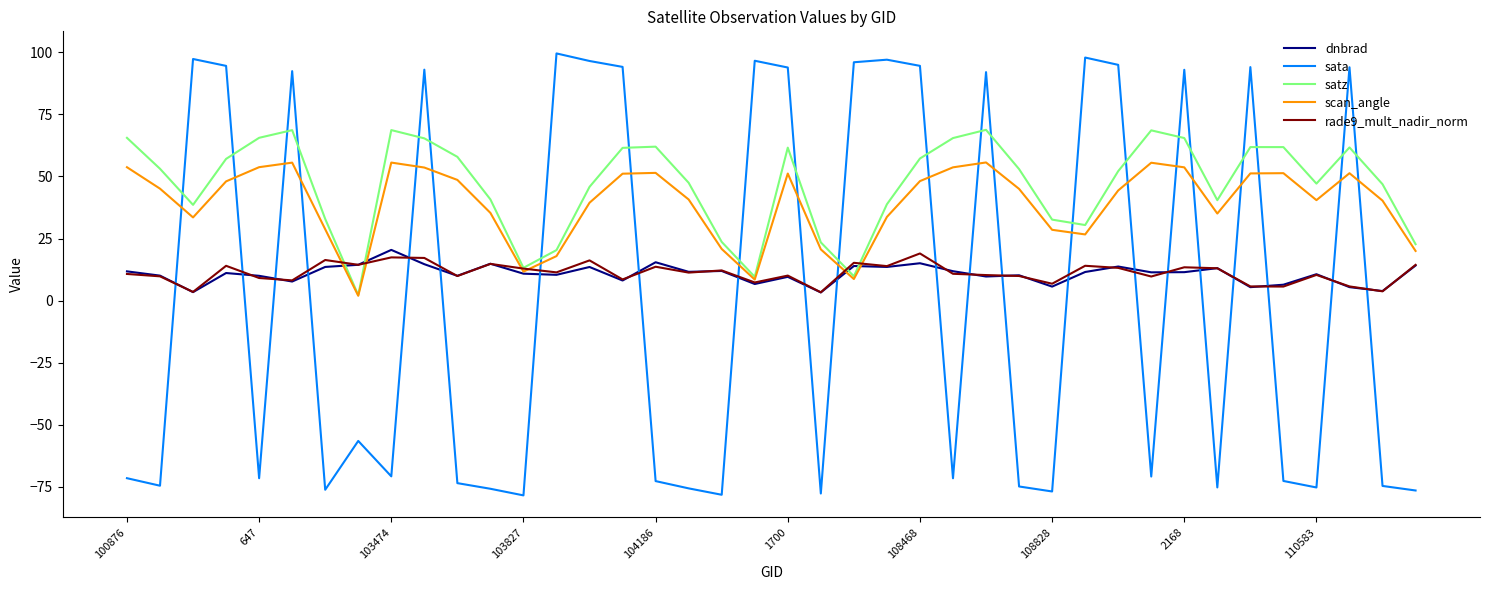

Does the chart display data point markers on the line(s)?

No